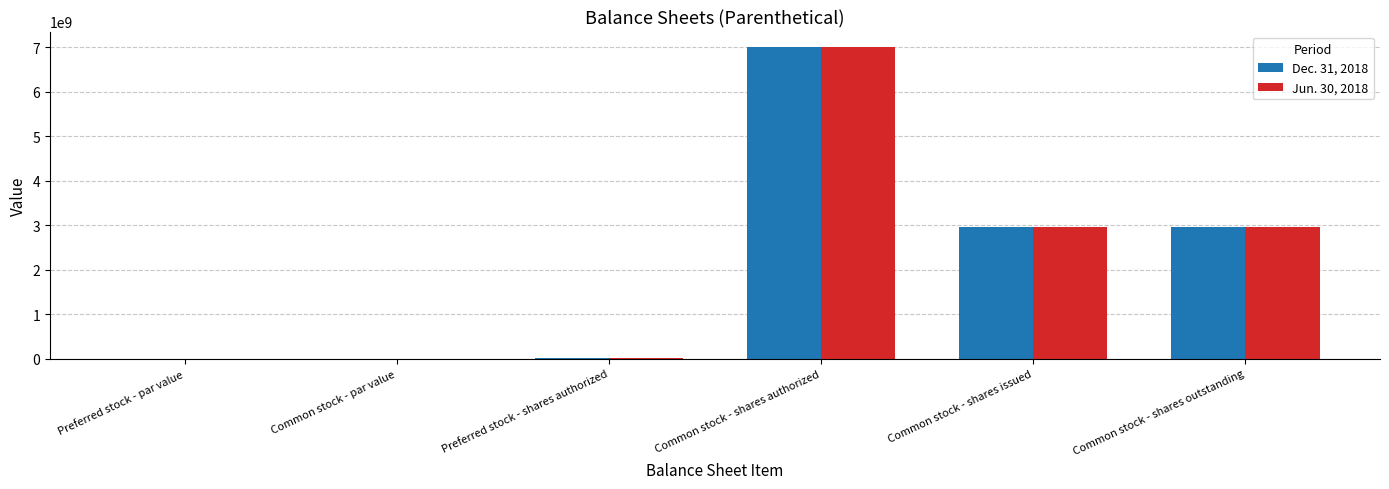

What is the sum of all Dec. 31, 2018 values?

12938363080.0